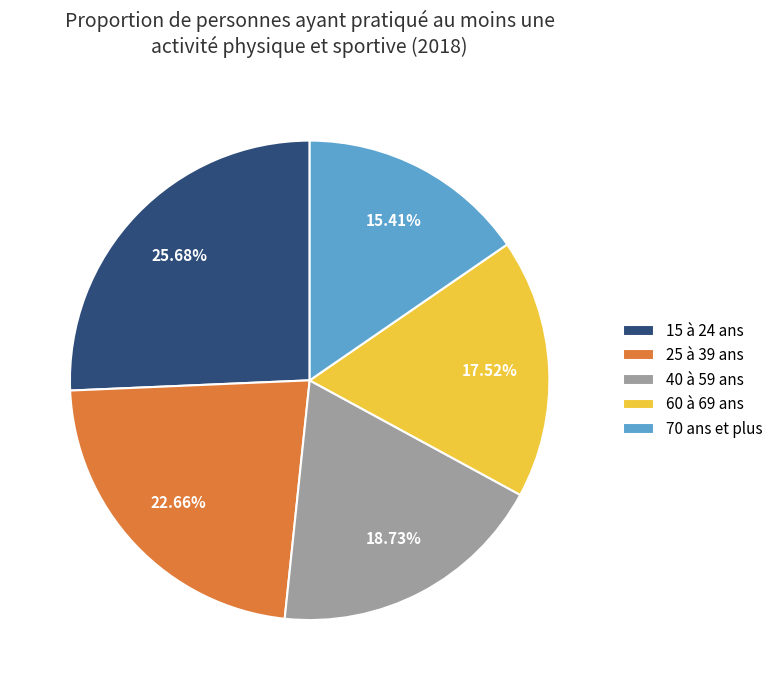

What is the total percentage of 25 à 39 ans and 60 à 69 ans?

40.2%